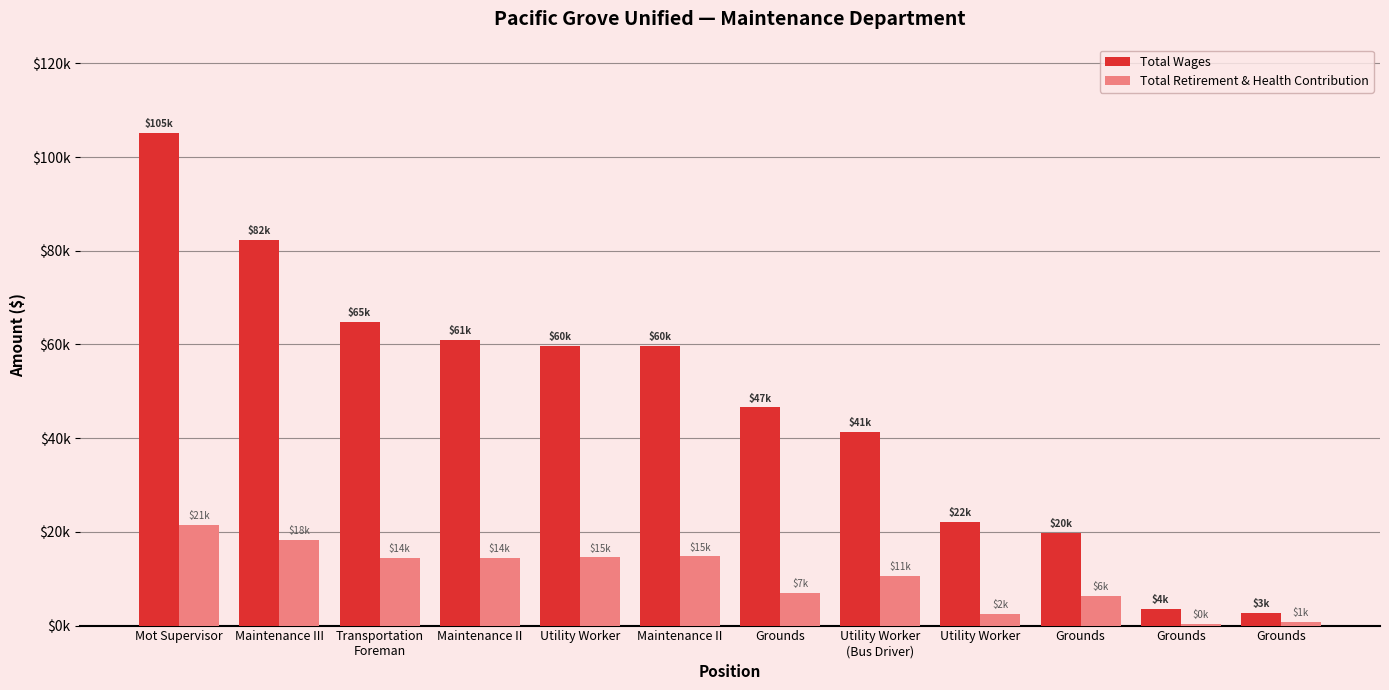

Does the chart contain stacked bars?

No